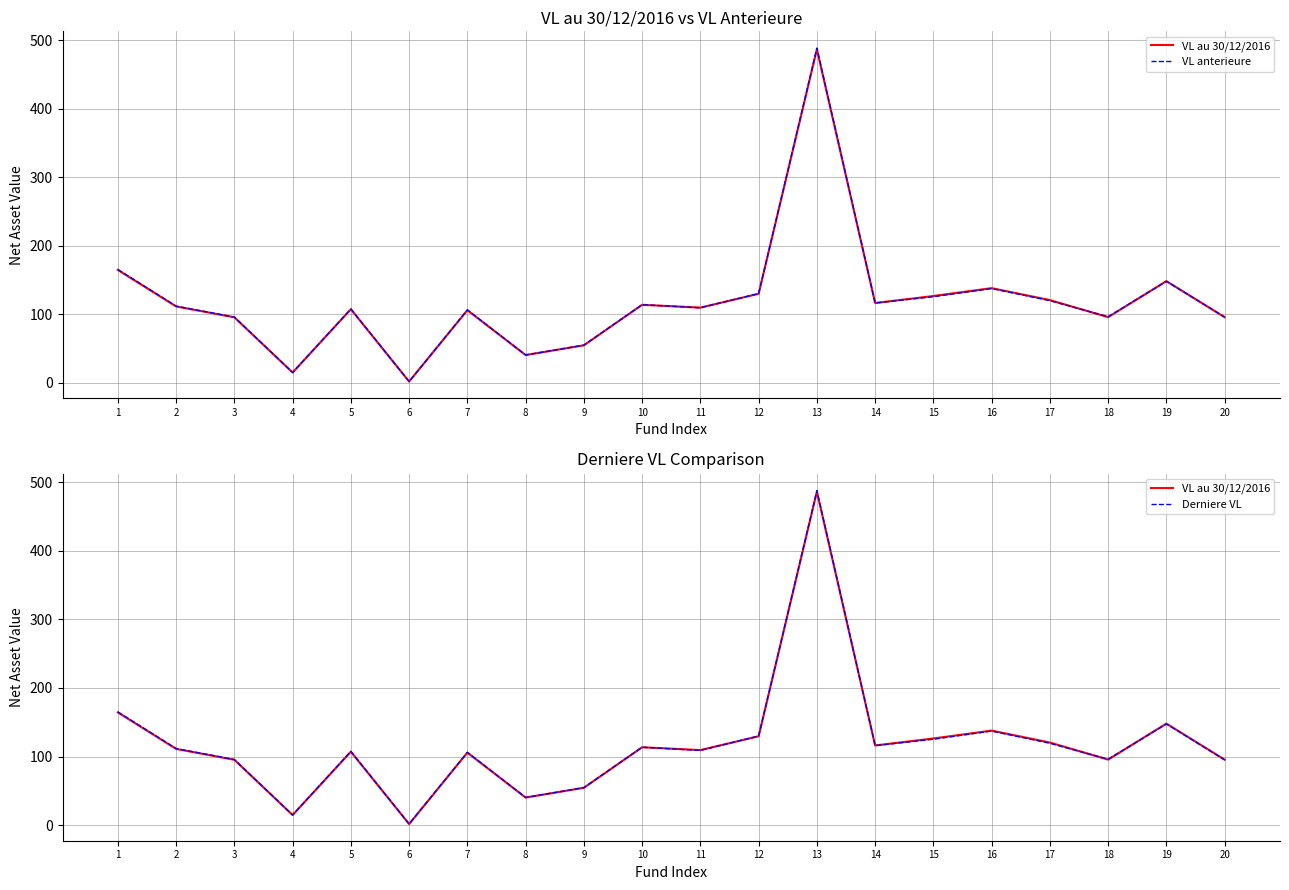

What is the difference between the VL au 30/12/2016 values at 7 and 20?

10.2